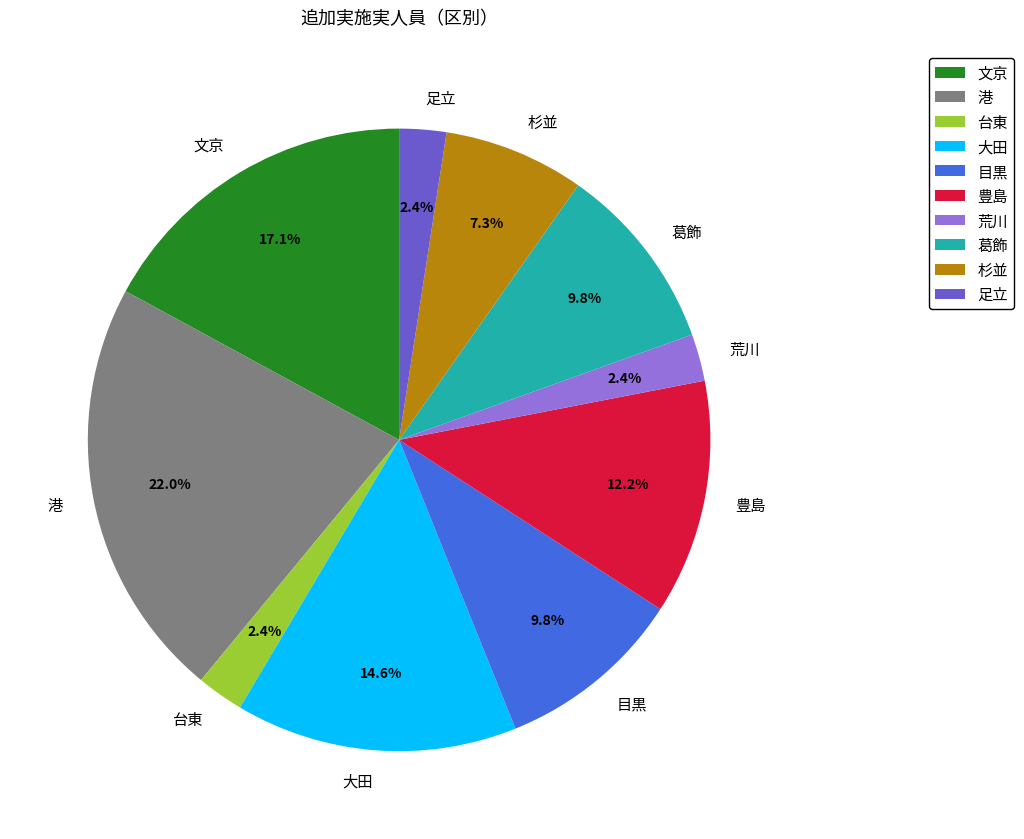

True or false: 葛飾 accounts for 10% of the total.

True